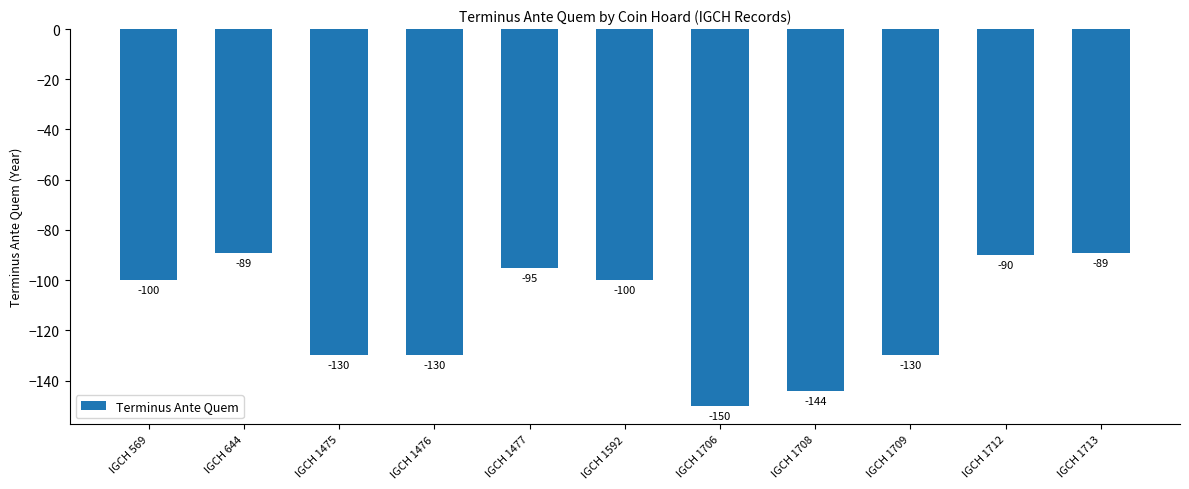

Reading left to right, extract all data points from this chart.

IGCH 569=-100	IGCH 644=-89	IGCH 1475=-130	IGCH 1476=-130	IGCH 1477=-95	IGCH 1592=-100	IGCH 1706=-150	IGCH 1708=-144	IGCH 1709=-130	IGCH 1712=-90	IGCH 1713=-89